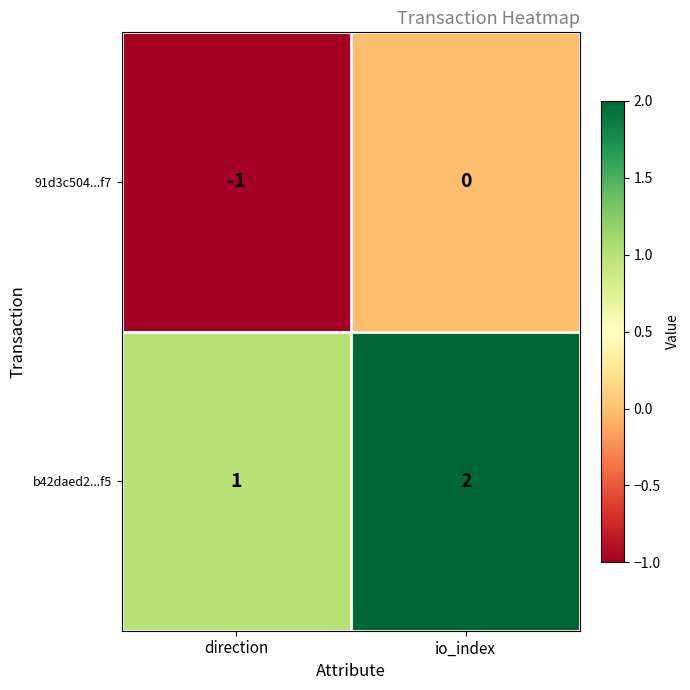

Rank the series at io_index from highest to lowest value.

b42daed2...f5, 91d3c504...f7